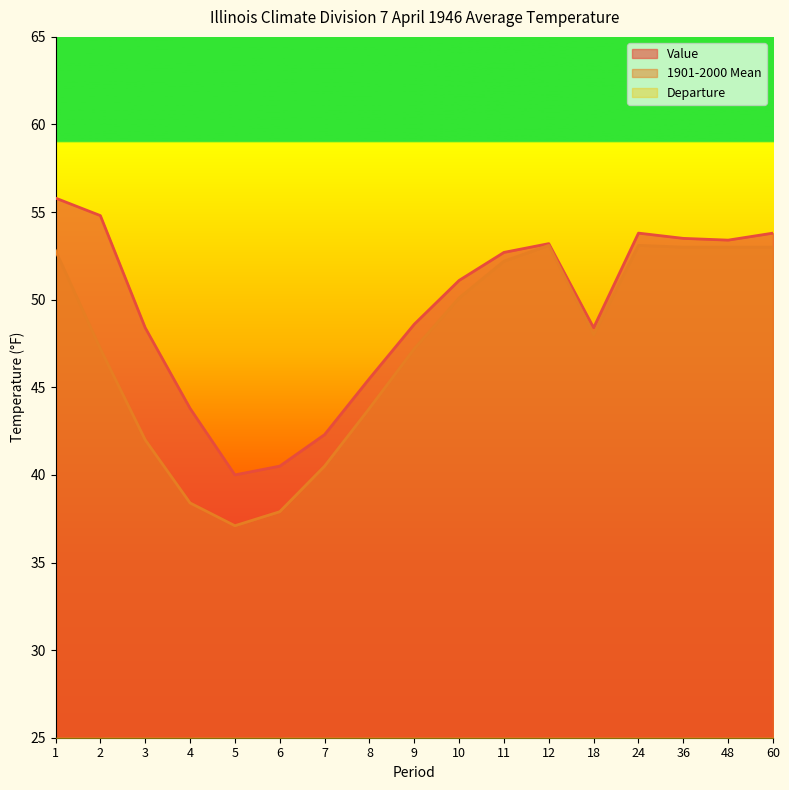

Reading right to left, list all the values displayed in this chart.

Value: 60=53.8	48=53.4	36=53.5	24=53.8	18=48.4	12=53.2	11=52.7	10=51.1	9=48.6	8=45.5	7=42.3	6=40.5	5=40.0	4=43.8	3=48.4	2=54.8	1=55.8
1901-2000 Mean: 60=53.0	48=53.0	36=53.0	24=53.1	18=48.0	12=53.1	11=52.2	10=50.1	9=47.2	8=43.8	7=40.5	6=37.9	5=37.1	4=38.4	3=42.0	2=47.2	1=52.8
Departure: 60=0.8	48=0.4	36=0.5	24=0.7	18=0.4	12=0.1	11=0.5	10=1.0	9=1.4	8=1.7	7=1.8	6=2.6	5=2.9	4=5.4	3=6.4	2=7.6	1=3.0